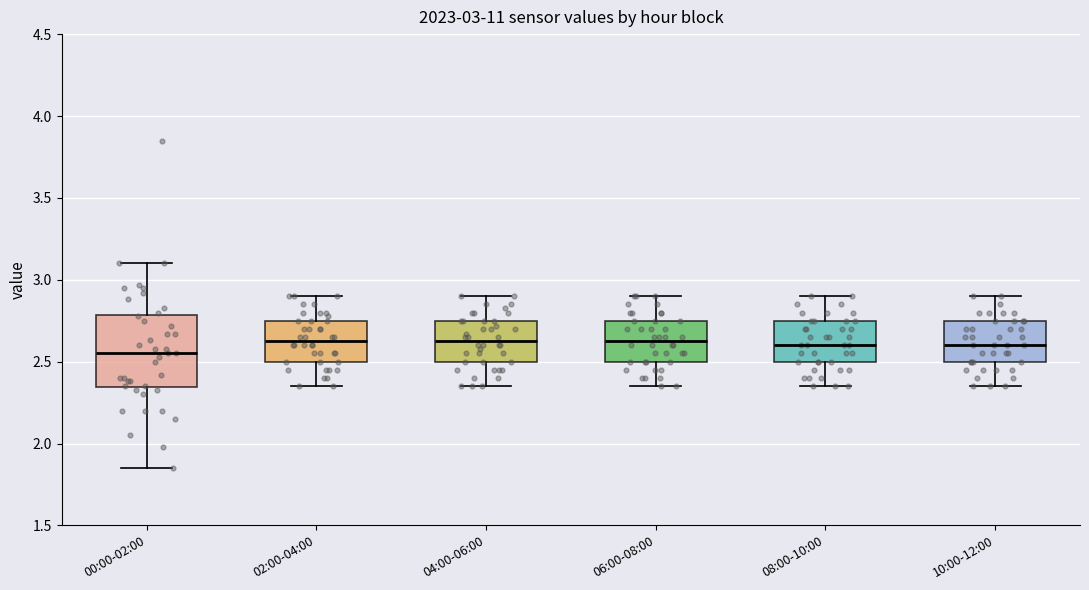

Where does the upper whisker of the box for 08:00-10:00 end on the y-axis? The values are not printed on the chart, so give them approximately, as read against the axis.

2.90